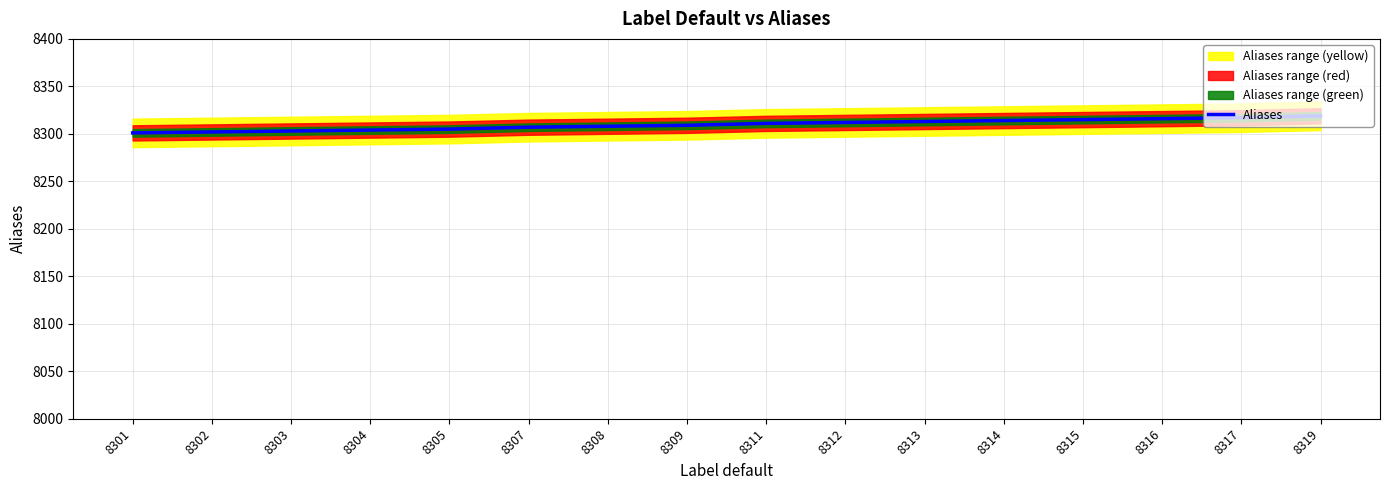

List the labels in order of value, largest first.

8319, 8317, 8316, 8315, 8314, 8313, 8312, 8311, 8309, 8308, 8307, 8305, 8304, 8303, 8302, 8301